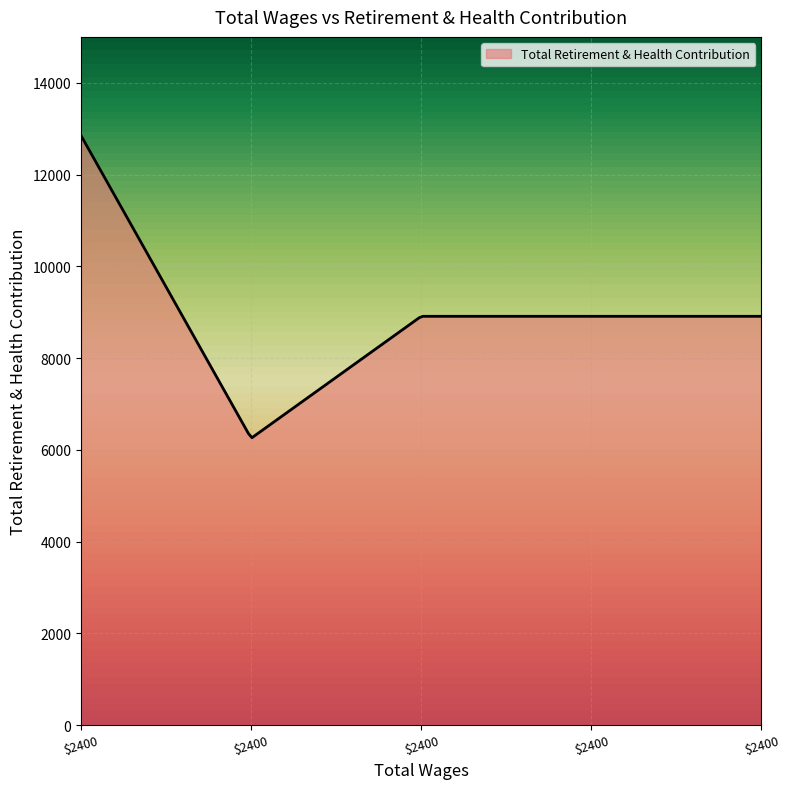

What is the greatest value displayed?

12849.0